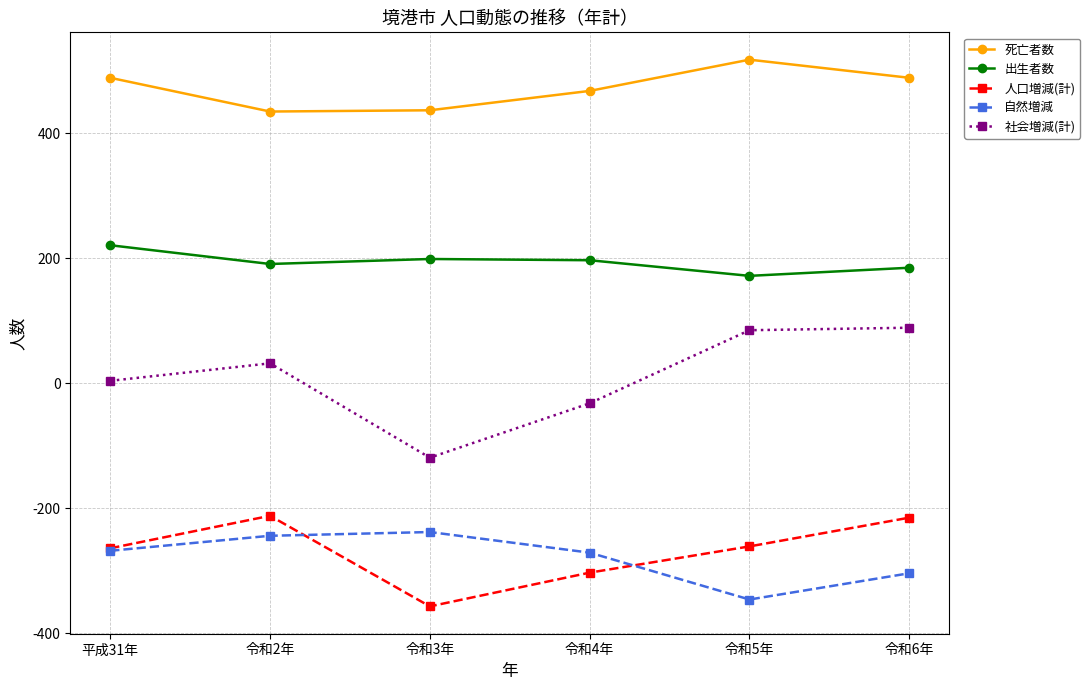

Rank the series at 令和4年 from lowest to highest value.

人口増減(計), 自然増減, 社会増減(計), 出生者数, 死亡者数